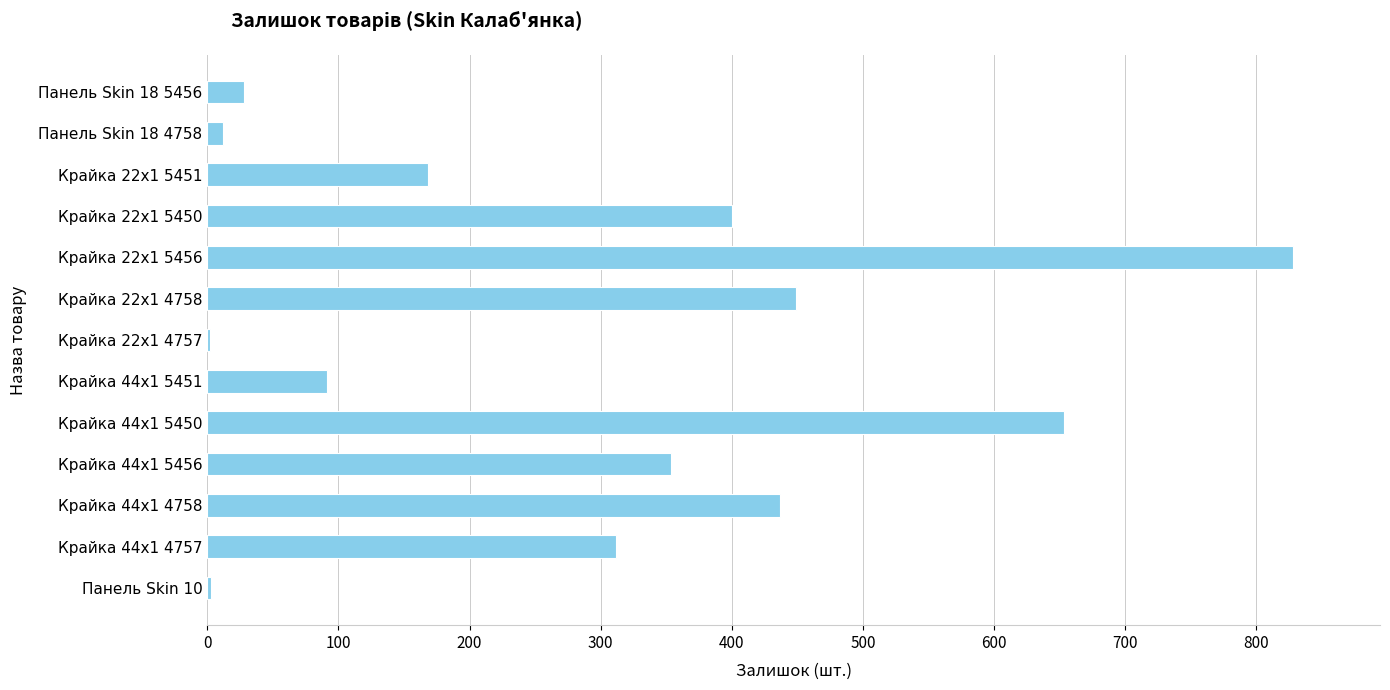

At which label is the value closest to 415?

Крайка 22x1 5450